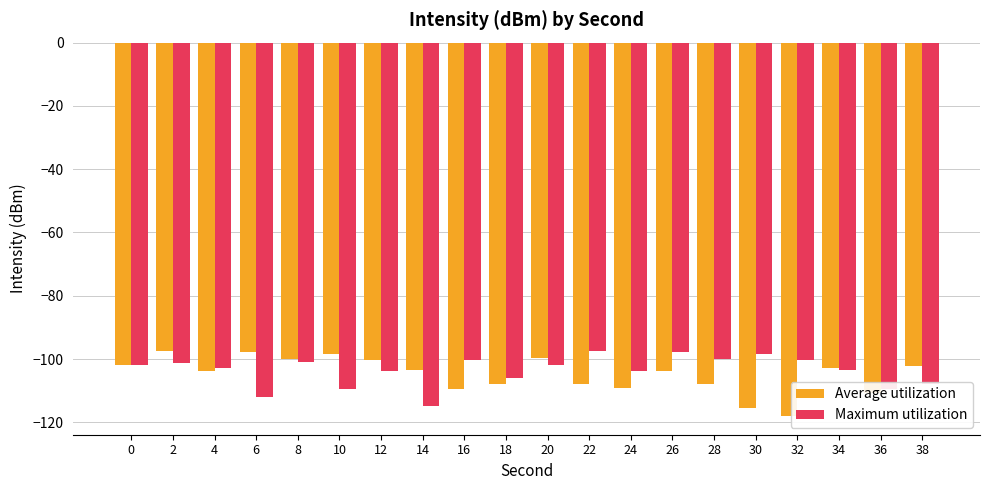

How many series are shown in this chart?

2